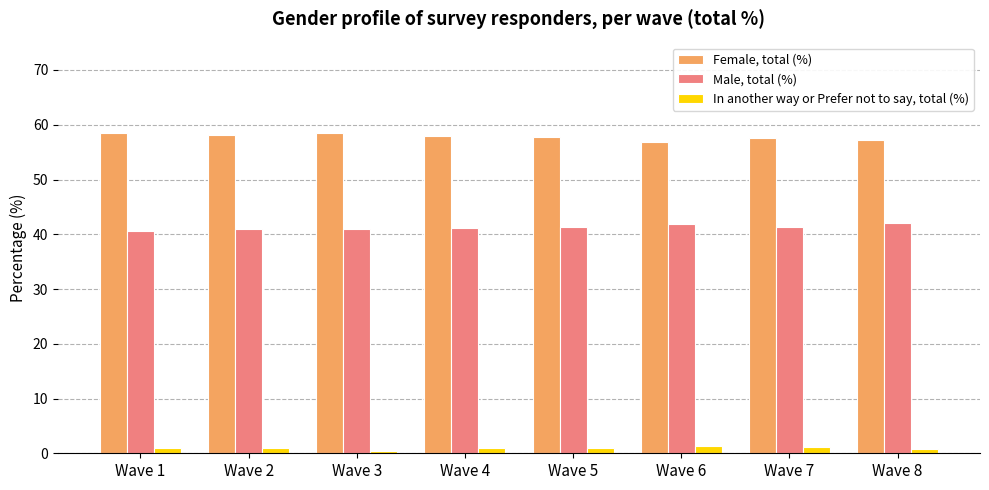

Is the value of Male, total (%) at Wave 5 greater than the value of Female, total (%) at Wave 7?

No